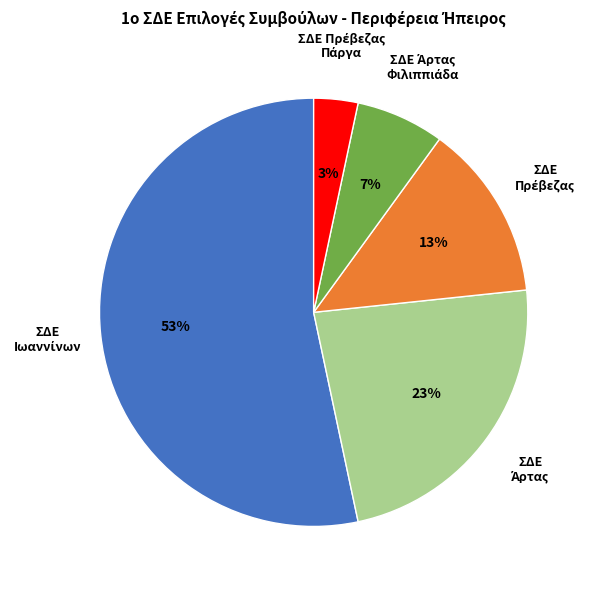

To the nearest percent, what is the average slice percentage?

20%